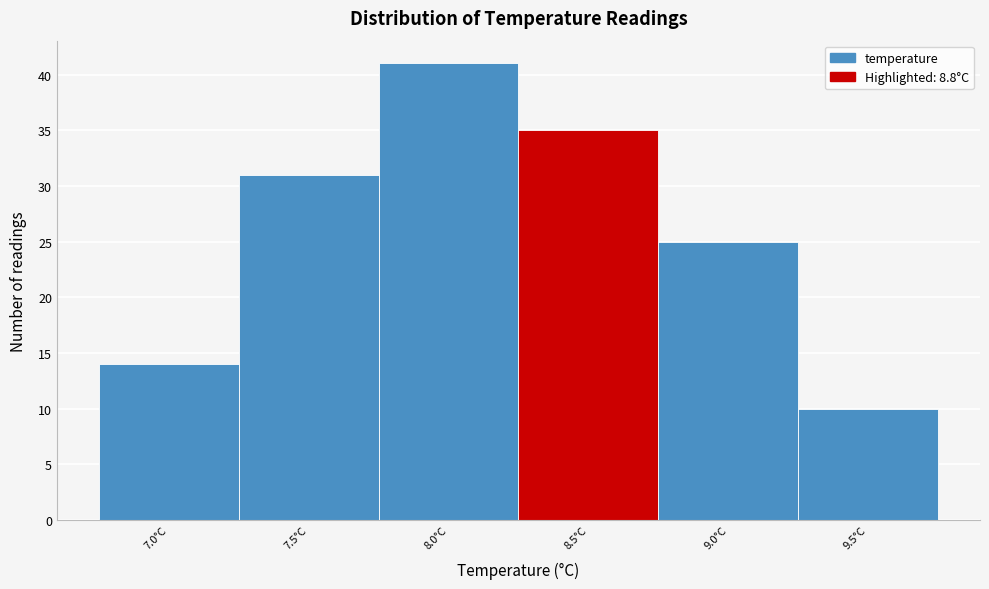

Reading left to right, list all the values displayed in this chart.

7.0°C=14	7.5°C=31	8.0°C=41	8.5°C=35	9.0°C=25	9.5°C=10